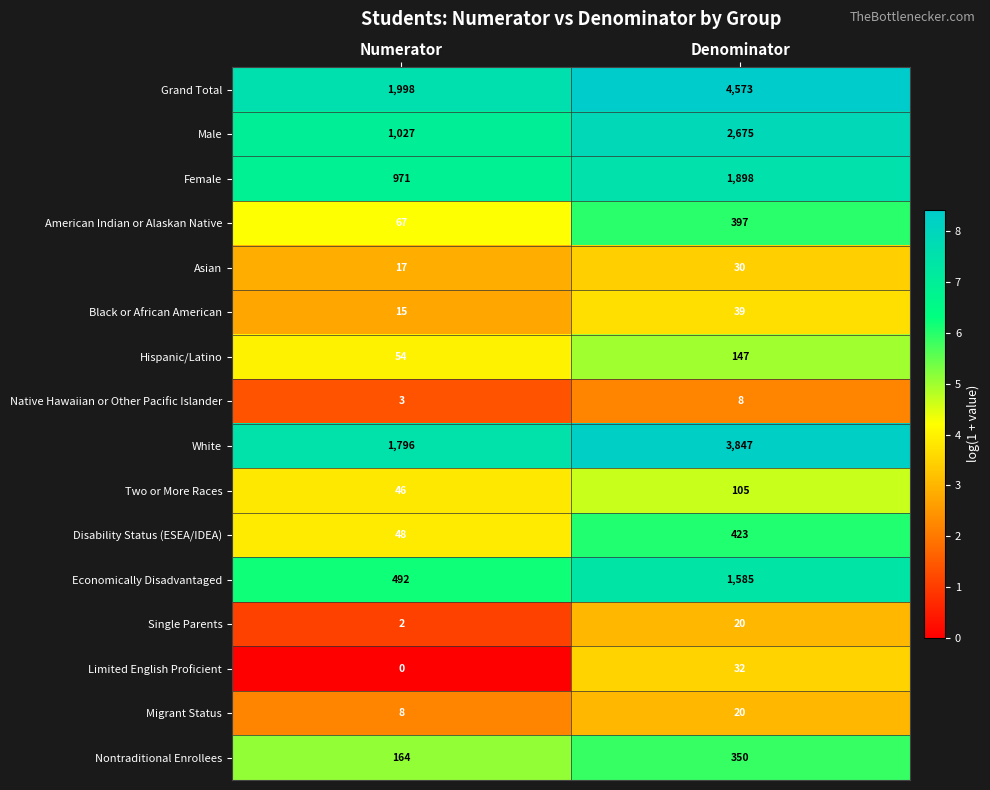

What value does the Black or African American series have at Denominator?

39